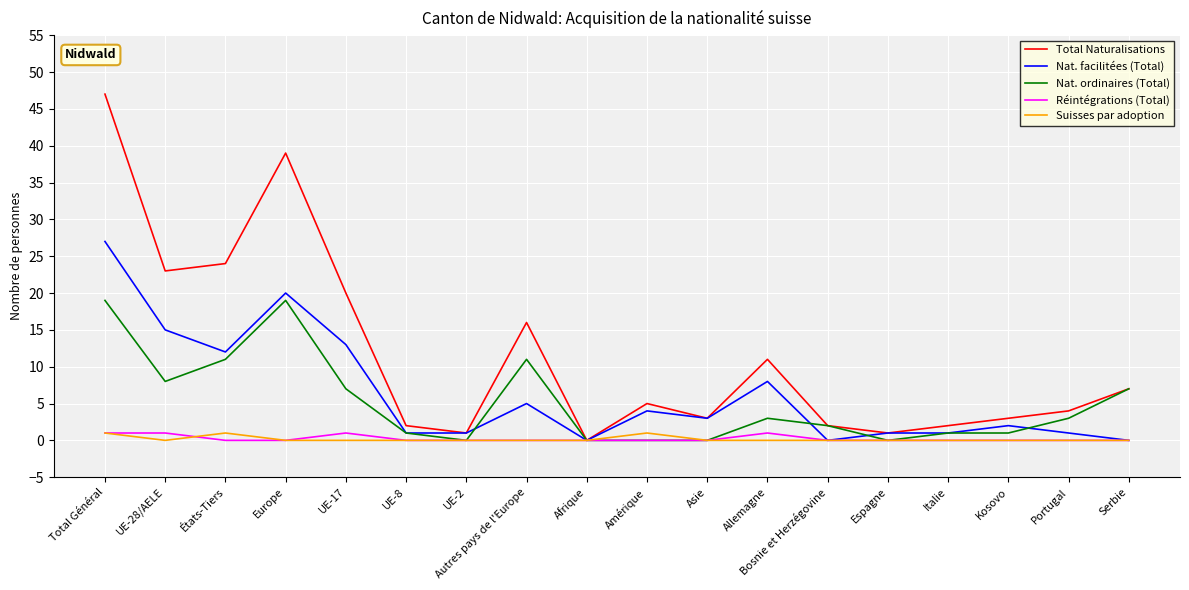

The value of Réintégrations (Total) at Europe is 0. True or false?

True